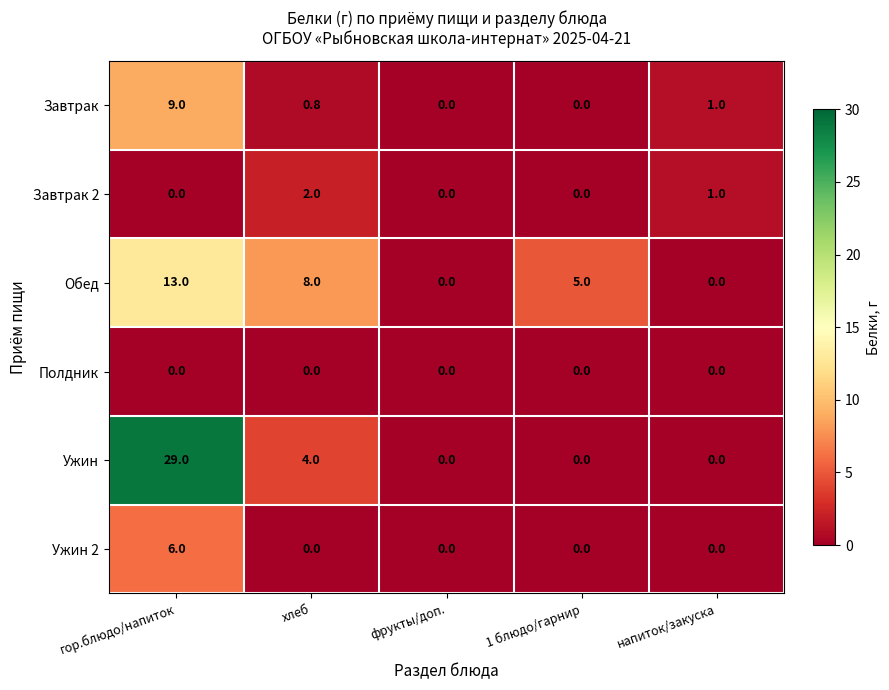

Count the Ужин values in the range 0 to 4.

4